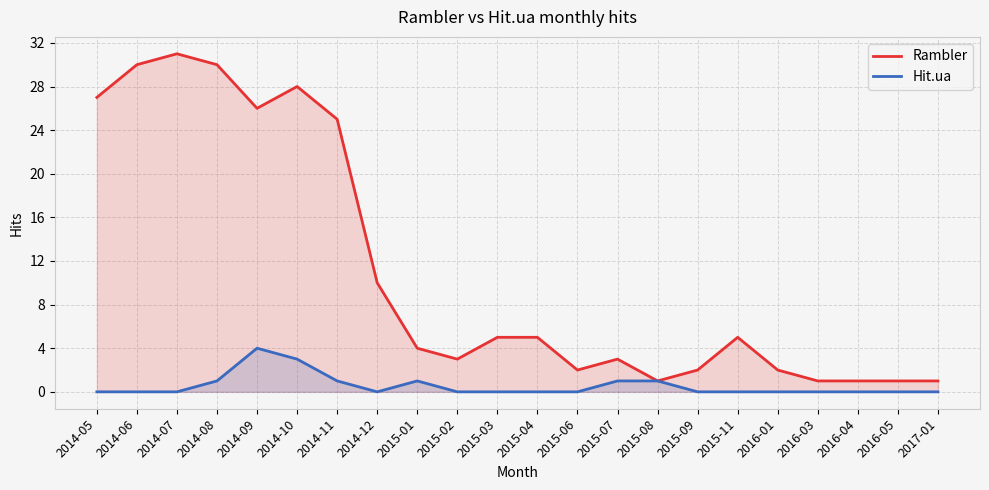

Reading left to right, what are all the values shown in this chart?

Rambler: 27	30	31	30	26	28	25	10	4	3	5	5	2	3	1	2	5	2	1	1	1	1
Hit.ua: 0	0	0	1	4	3	1	0	1	0	0	0	0	1	1	0	0	0	0	0	0	0